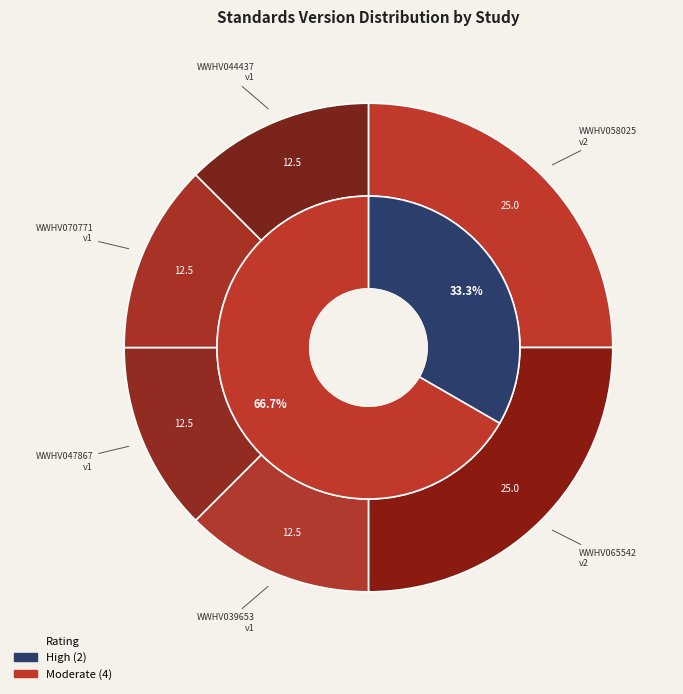

Does WWHV044437 account for over 50% of the chart?

No